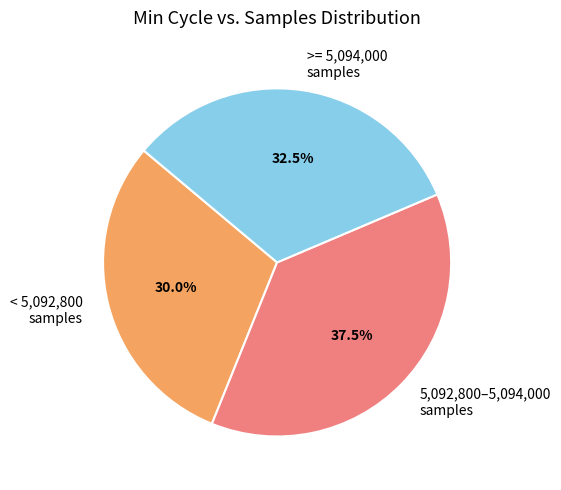

Which category has the biggest portion of the pie?

5,092,800–5,094,000 samples